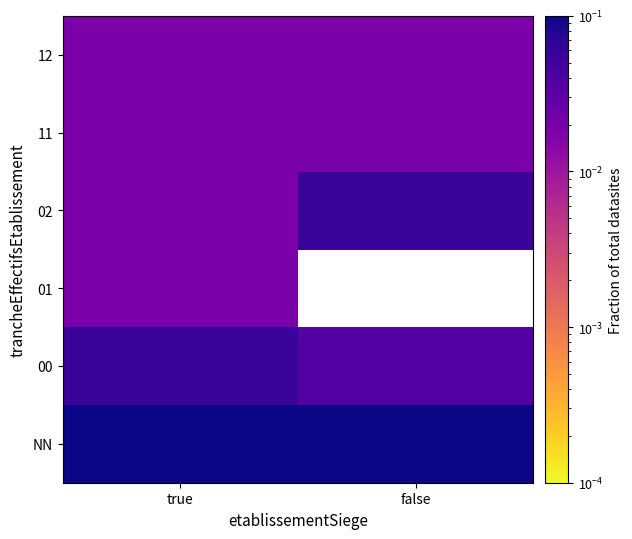

At true, list the series in order from largest to smallest.

NN, 00, 01, 02, 11, 12